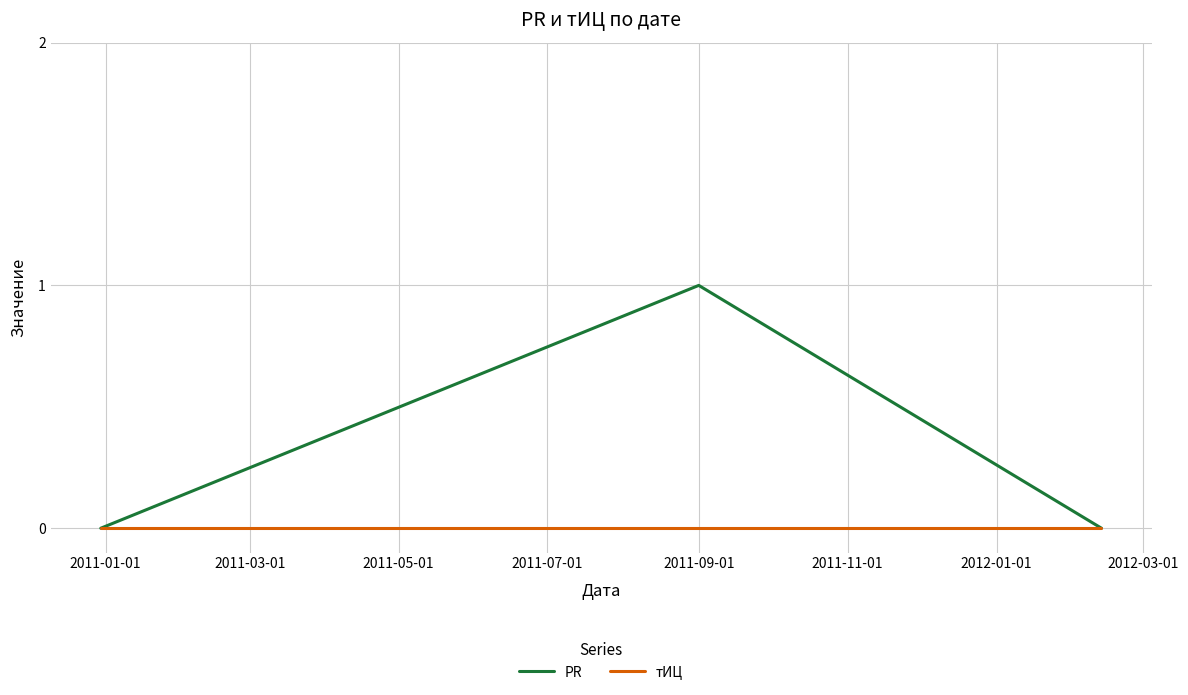

Count the number of categories in the chart.

3